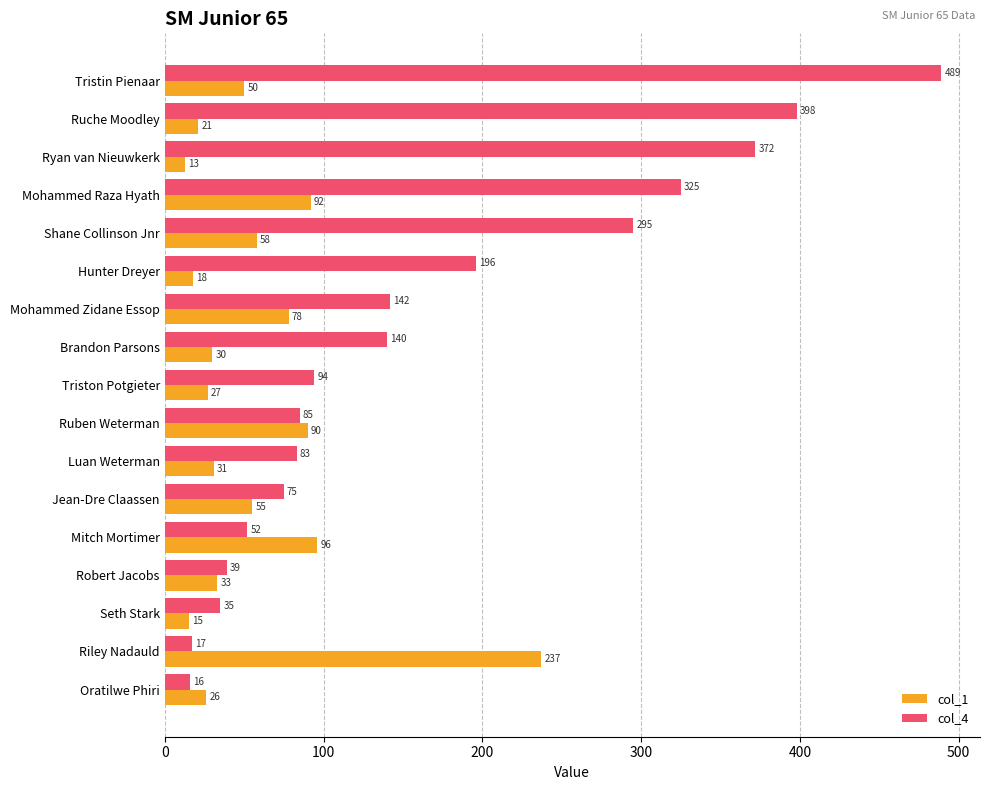

At which label is col_1 closest to 125?

Mitch Mortimer